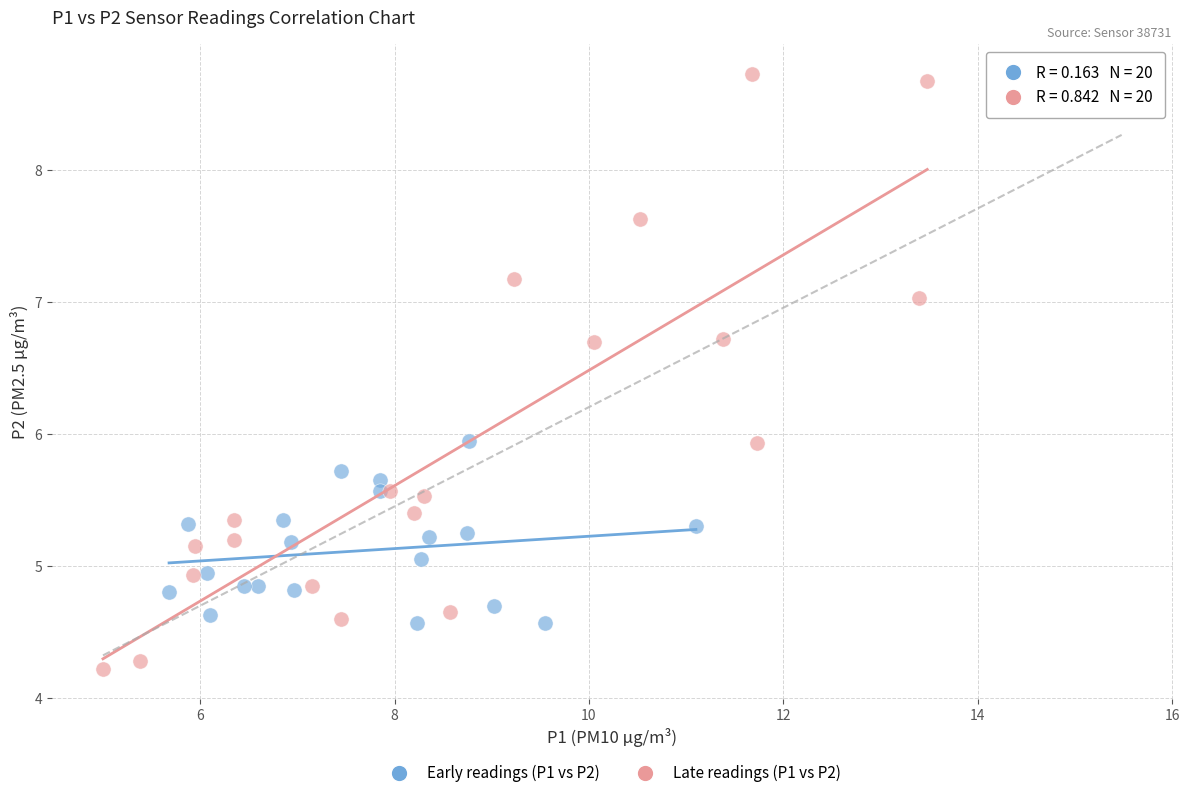

Which series contains the highest Y value?

Late readings (P1 vs P2)